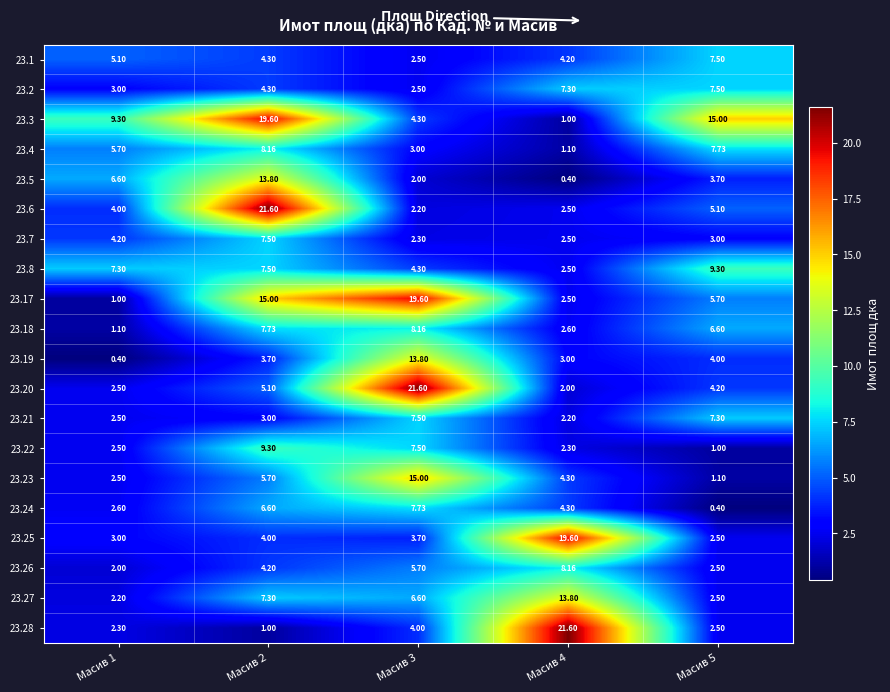

Is the value of 23.5 at Масив 3 greater than the value of 23.23 at Масив 1?

No